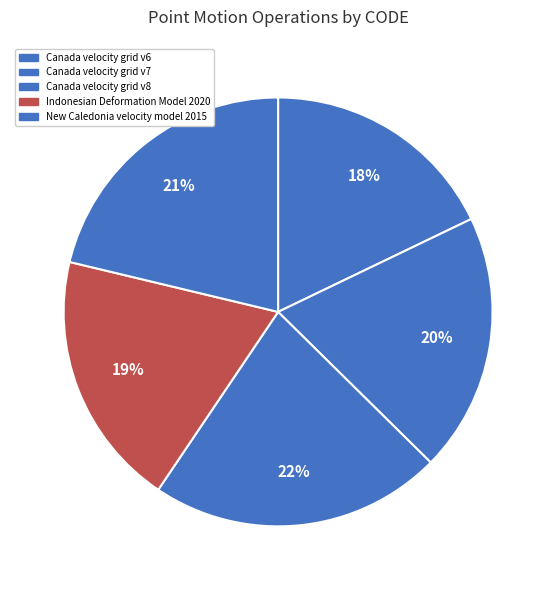

Is it true that Indonesian Deformation Model 2020 is 19% of the pie?

True